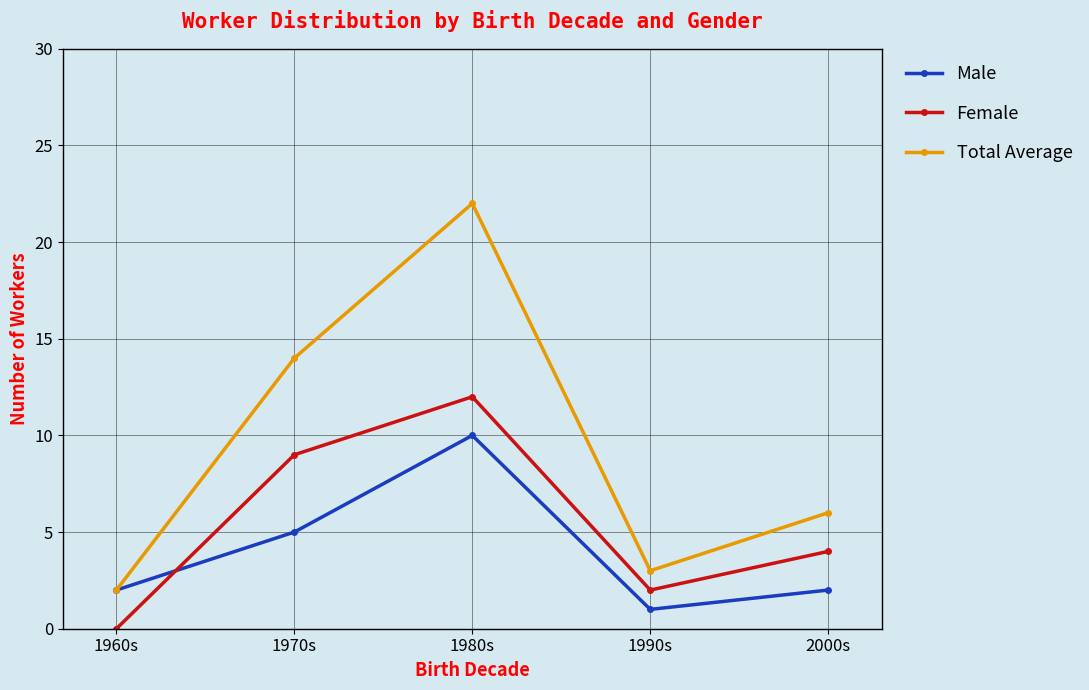

The Male series shows 2 at 1960s. True or false?

True